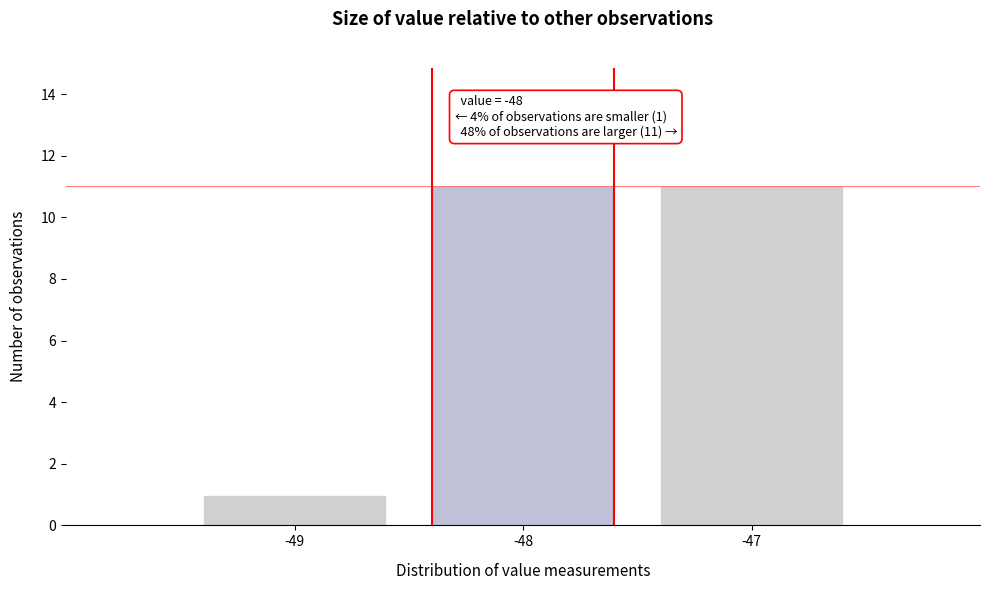

Reading right to left, what are all the values shown in this chart?

-47=11	-48=11	-49=1